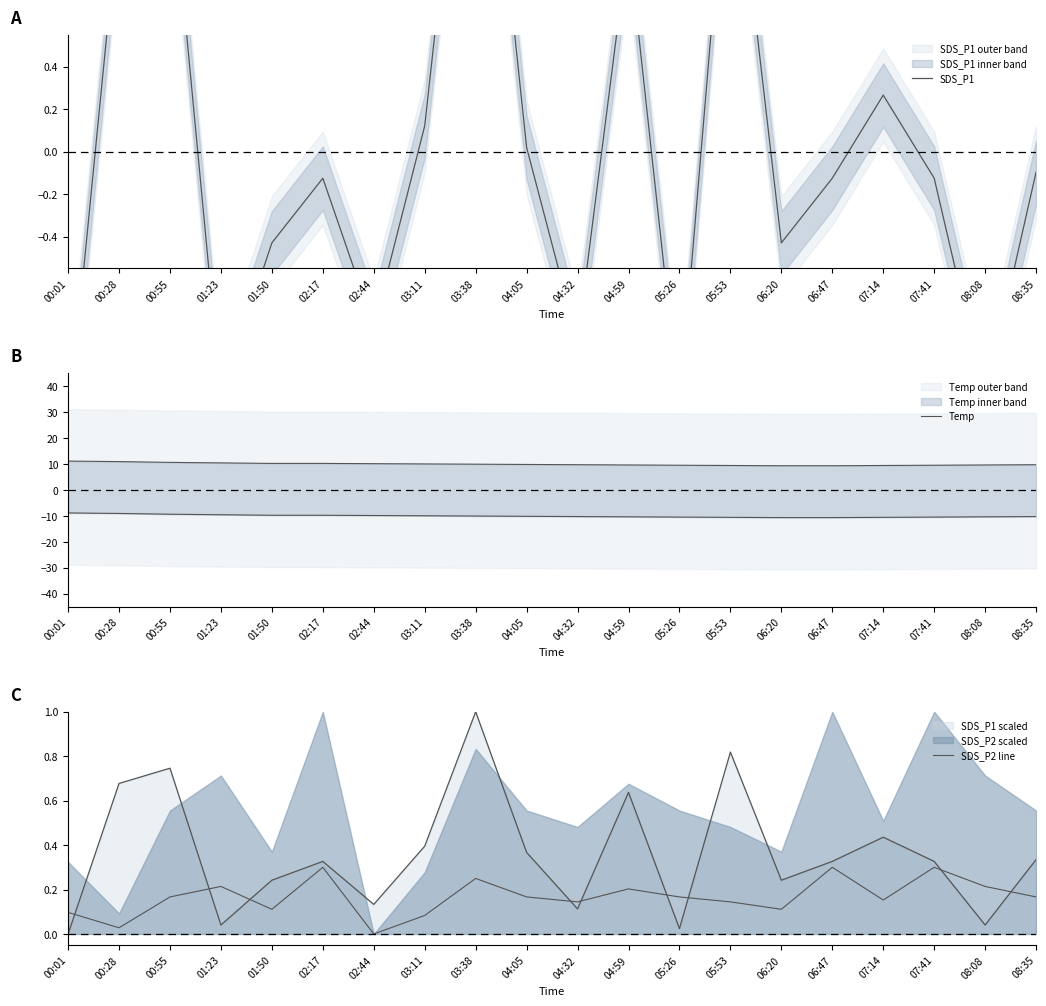

Read the SDS_P2 line value at 01:23.

0.2